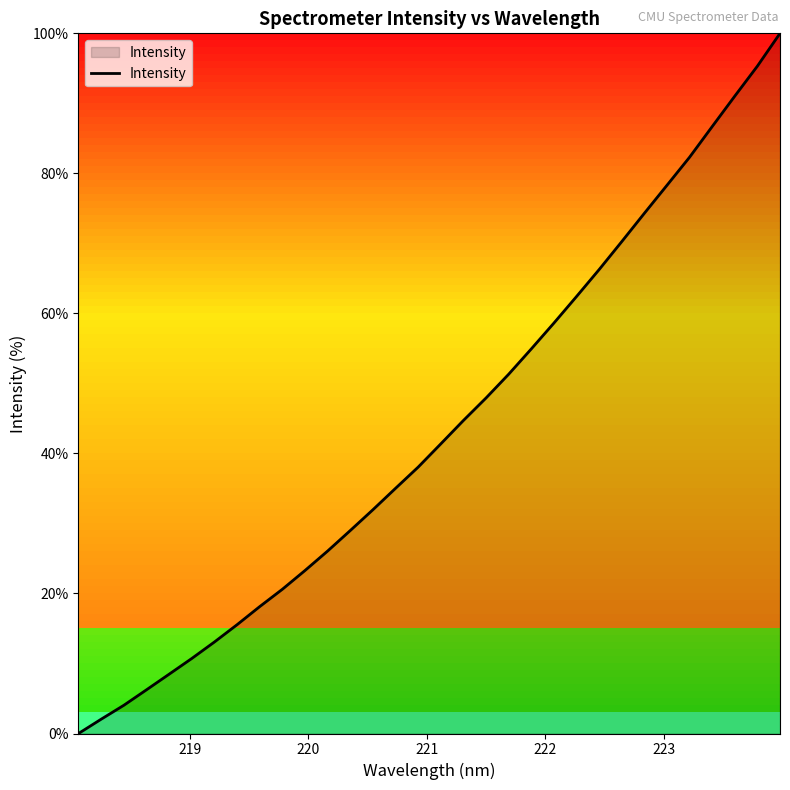

What is the difference between the maximum and minimum values?

100.0